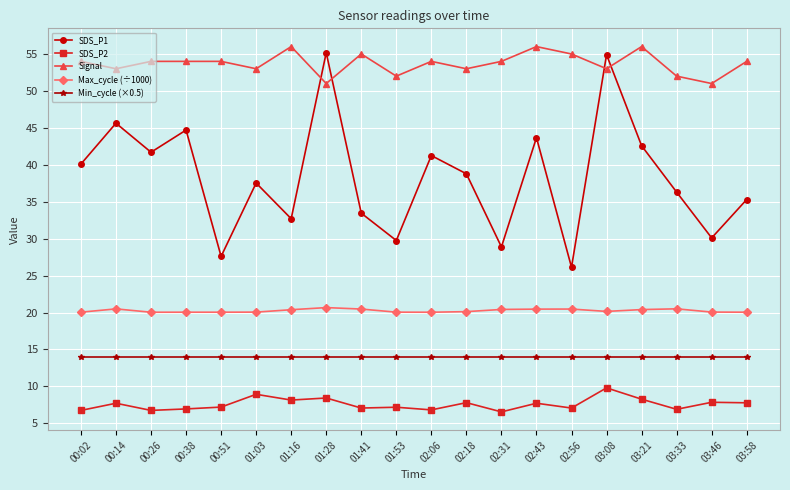

True or false: Max_cycle (÷1000) and SDS_P2 cross at least once.

False